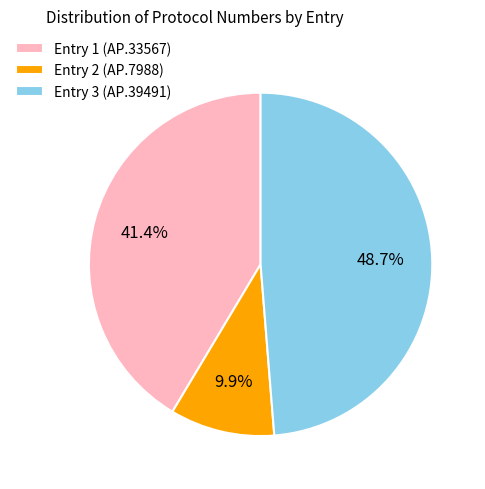

Which slice is the largest?

Entry 3 (ΑΡ.39491)